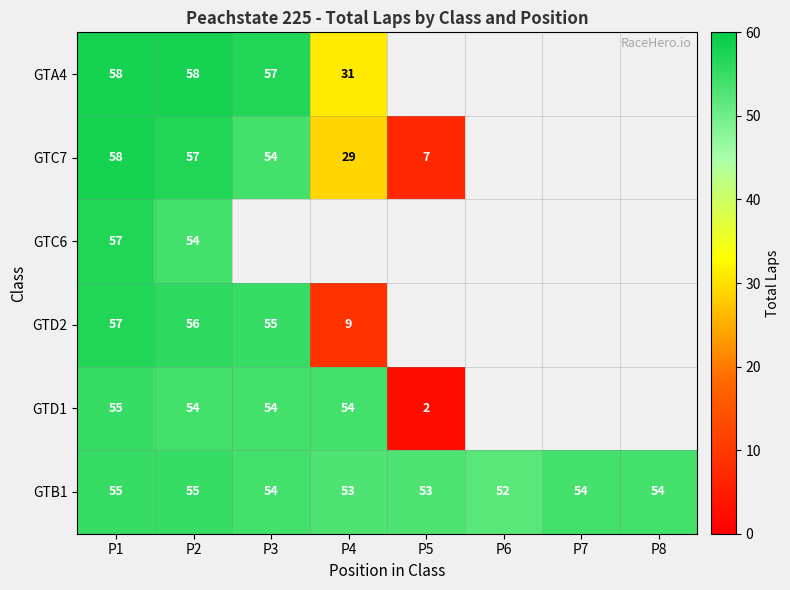

The value of GTB1 at P8 is 54. True or false?

True